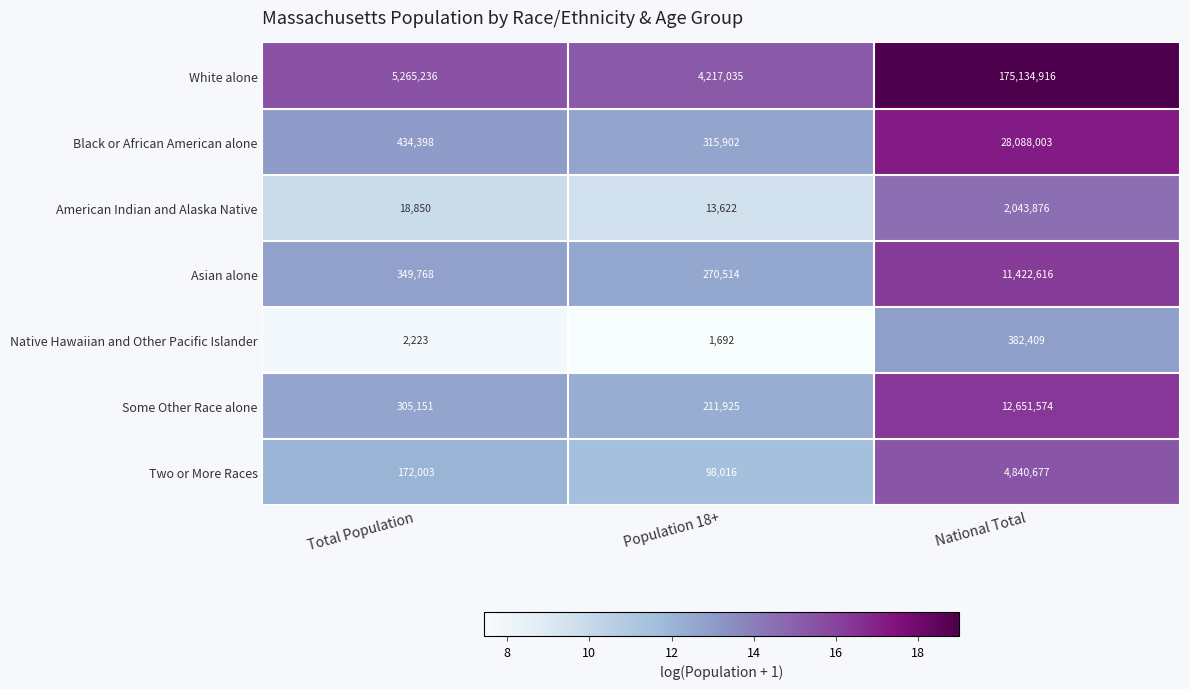

What is the total value across all series at Population 18+?

5128706